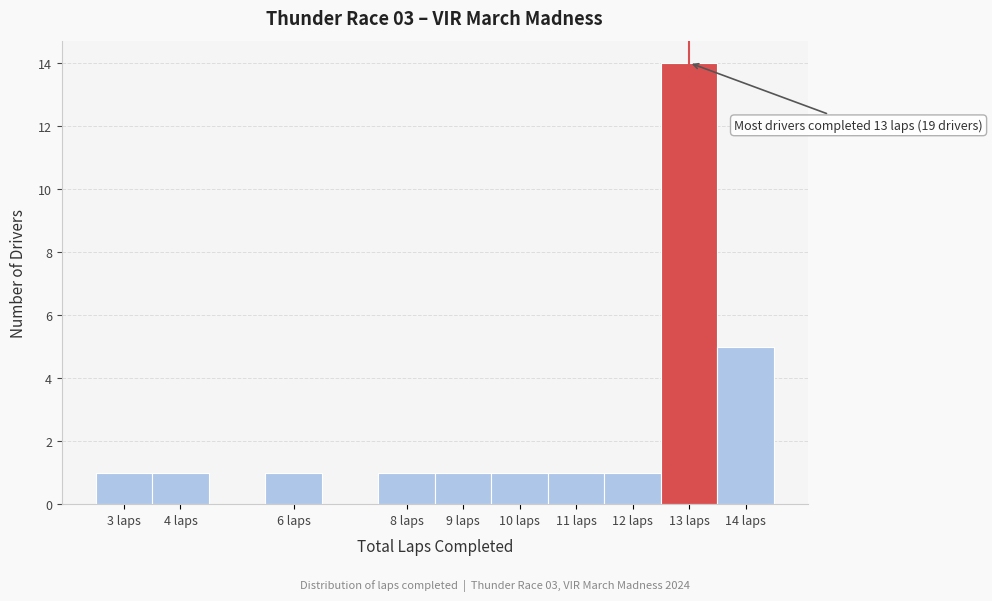

Which range on the x-axis has the tallest bar?

12.5 to 13.5